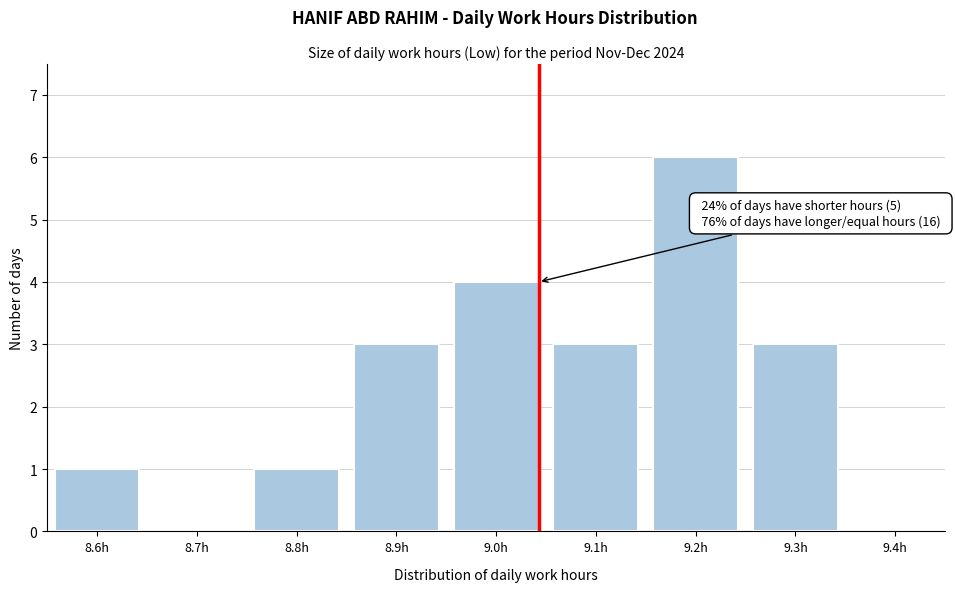

Reading left to right, extract all data points from this chart.

8.6h=1	8.7h=0	8.8h=1	8.9h=3	9.0h=4	9.1h=3	9.2h=6	9.3h=3	9.4h=0